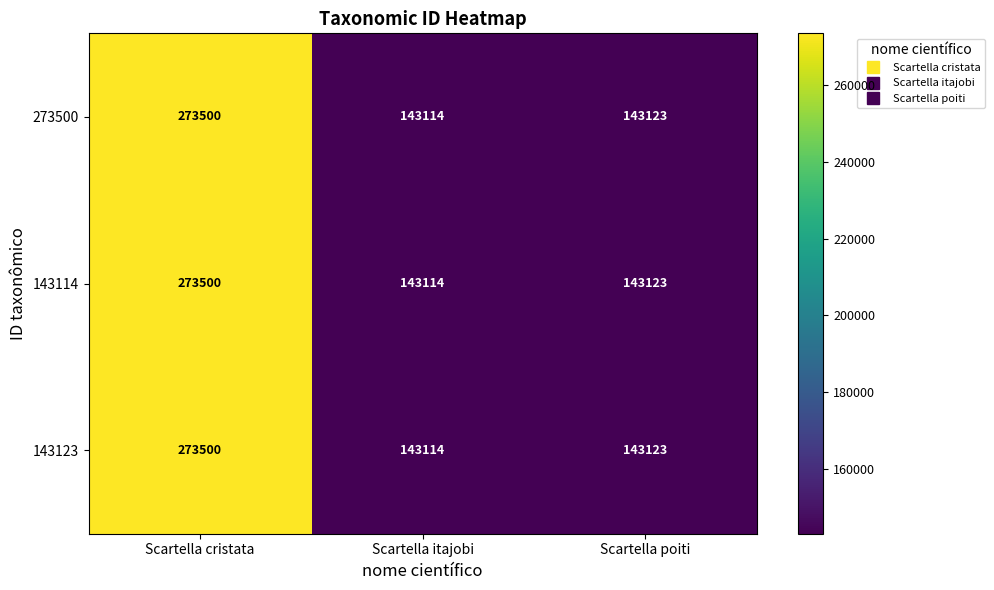

Where does the 143114 series first go above 143123?

Scartella cristata